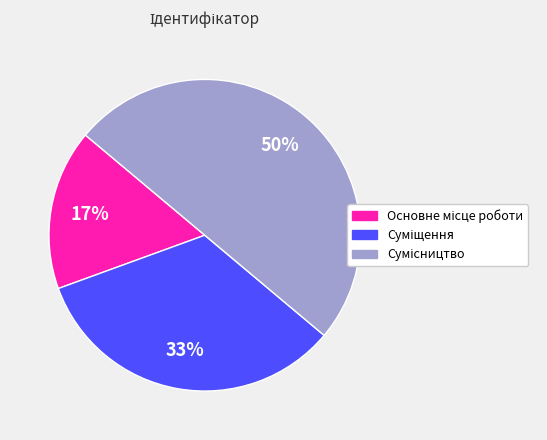

To the nearest percent, what is the difference between the largest and smallest slice percentages?

33%